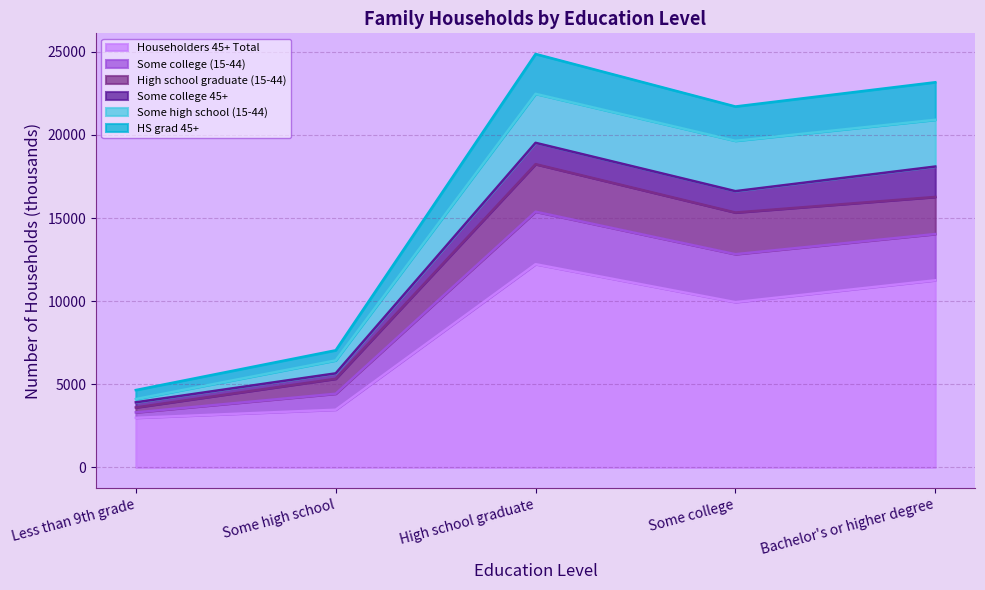

What is the average value of the High school graduate (15-44) series?

11754